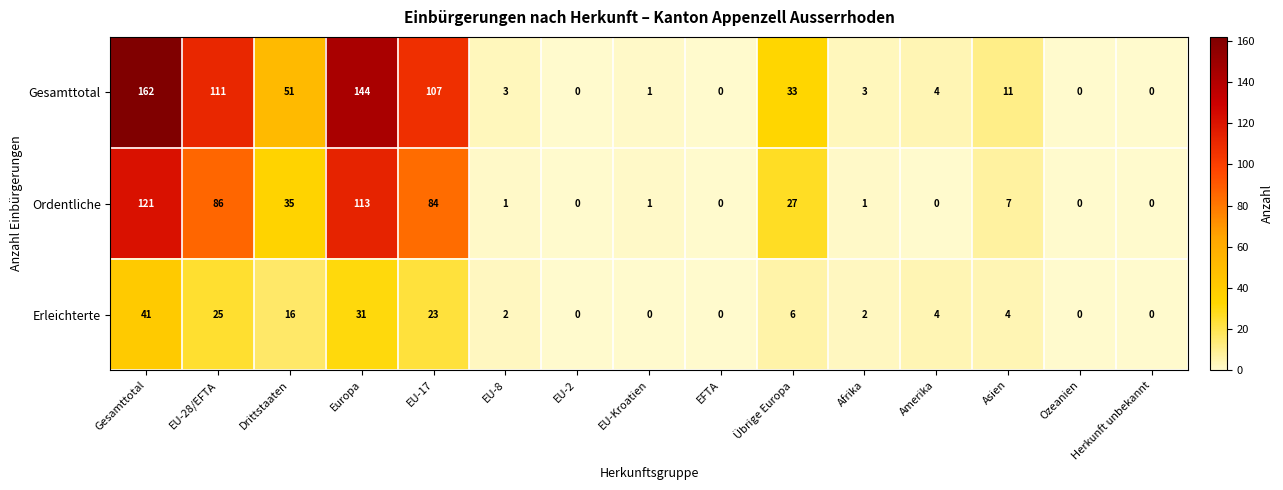

What value does the Erleichterte series have at Amerika?

4